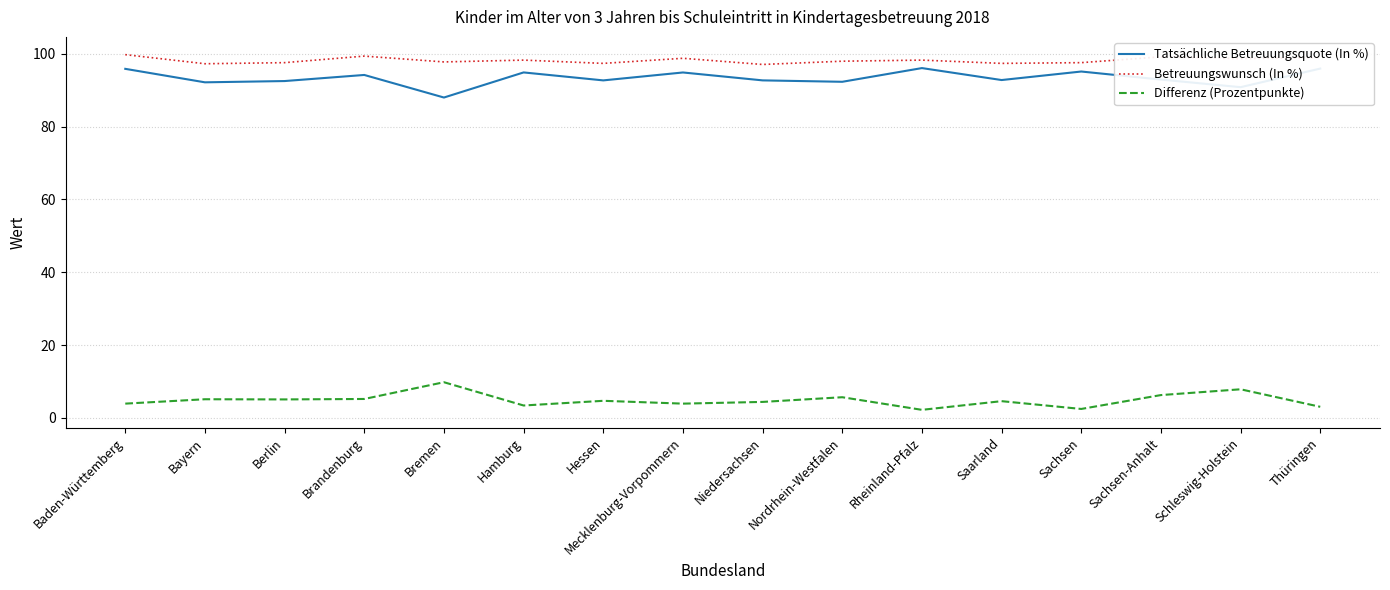

What is the sum of all Betreuungswunsch (In %) values?

1571.7